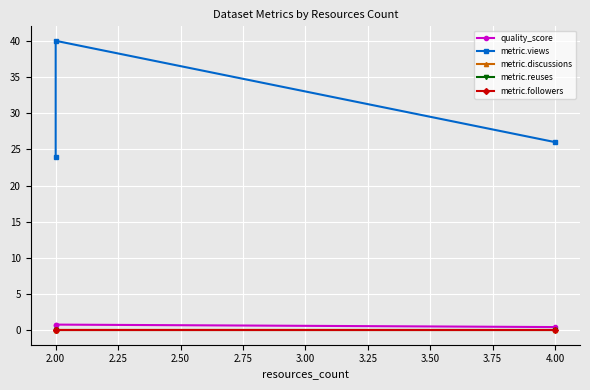

At 2.00, list the series in order from largest to smallest.

metric.views, quality_score, metric.discussions, metric.reuses, metric.followers